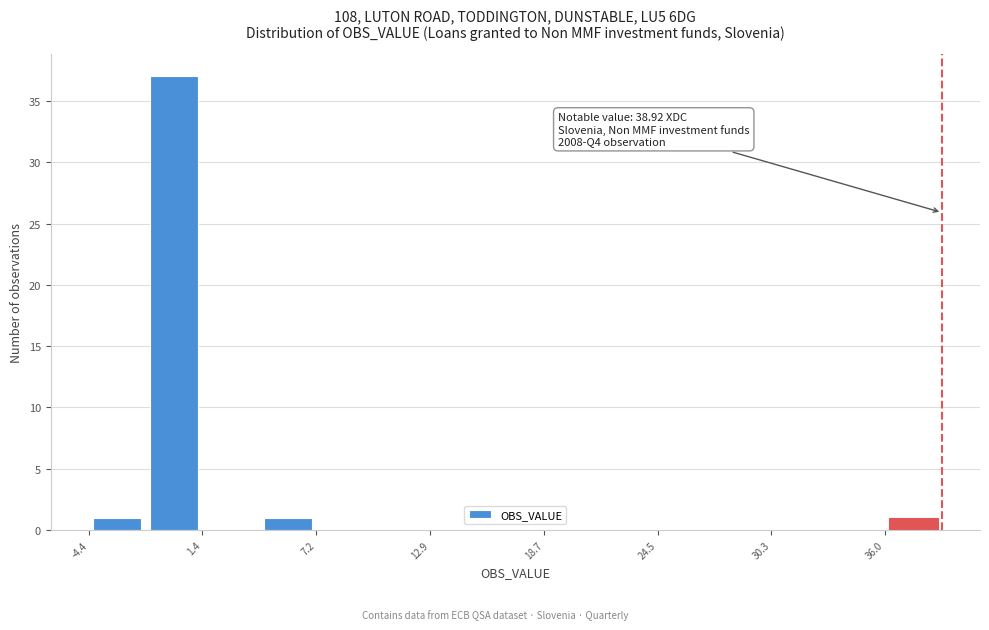

Around what value on the x-axis is the tallest bar? Give the approximate position of its centre, as read against the axis.

0